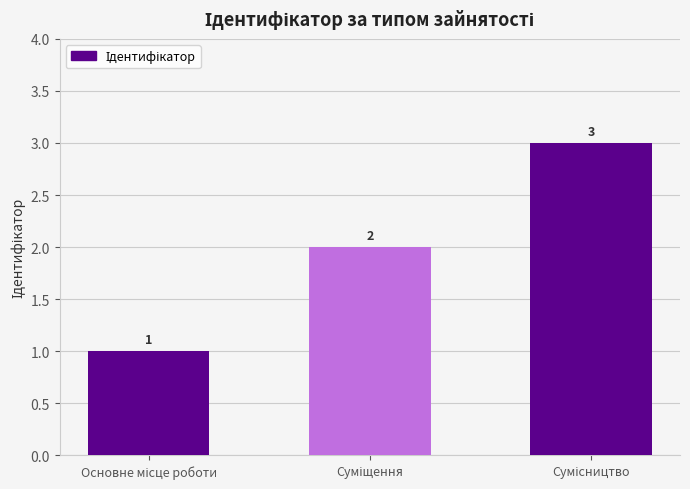

What is the greatest value displayed?

3